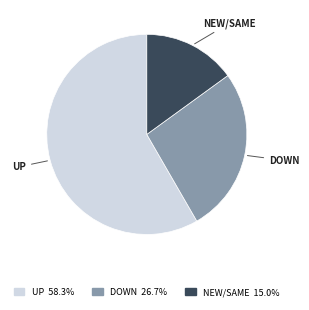

Does any single category account for the majority?

Yes